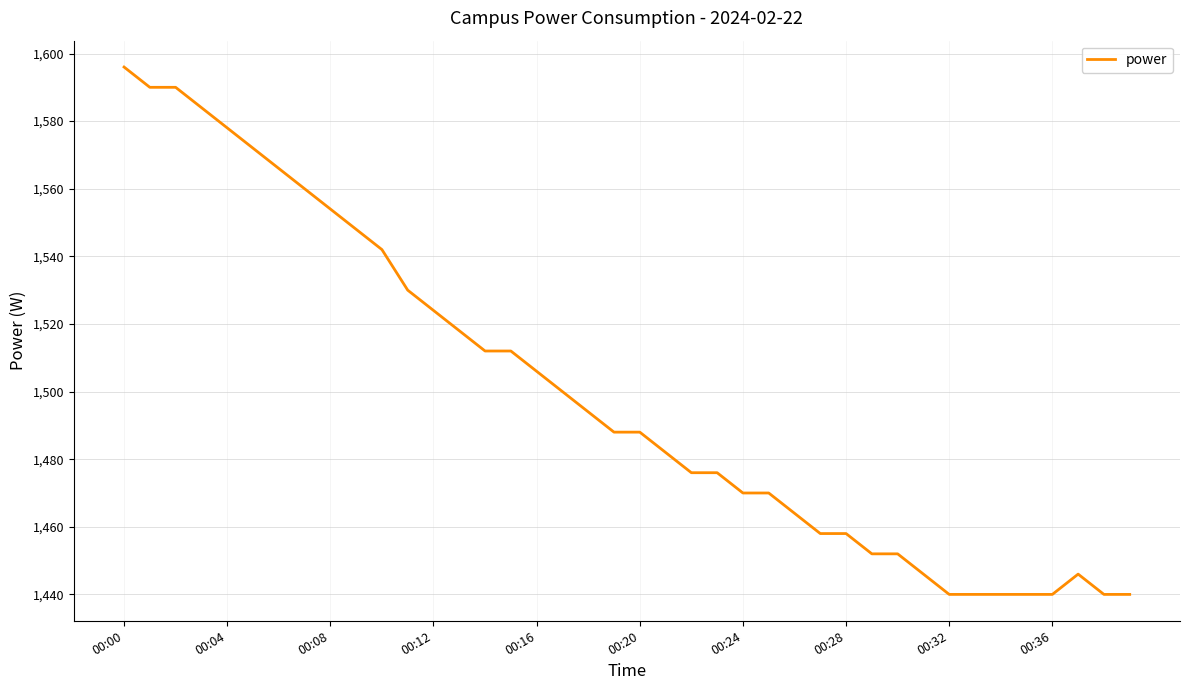

What is the minimum value shown in the chart?

1440